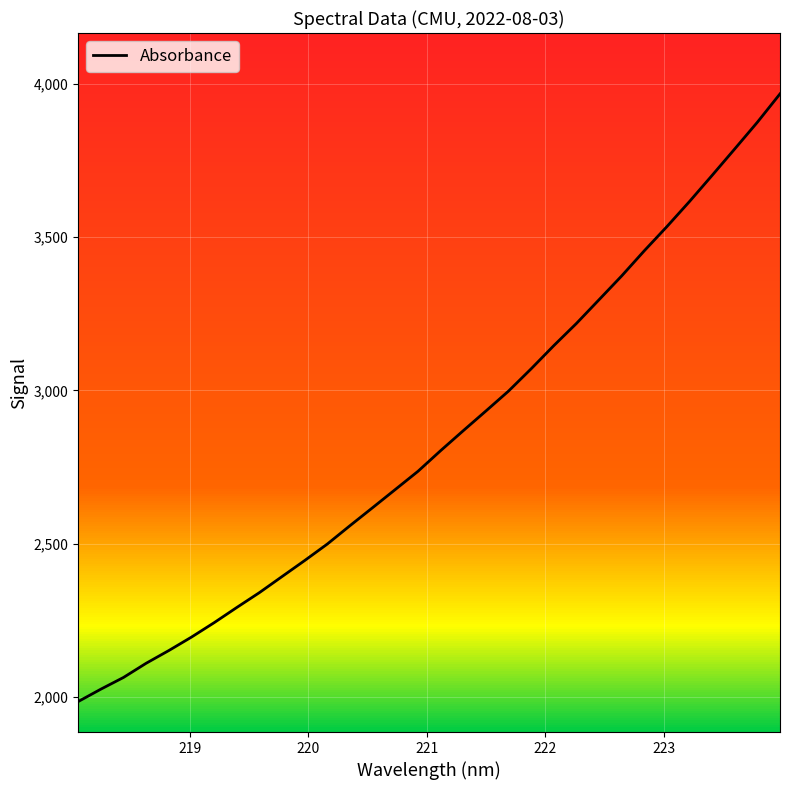

How many lines are shown in the chart?

1